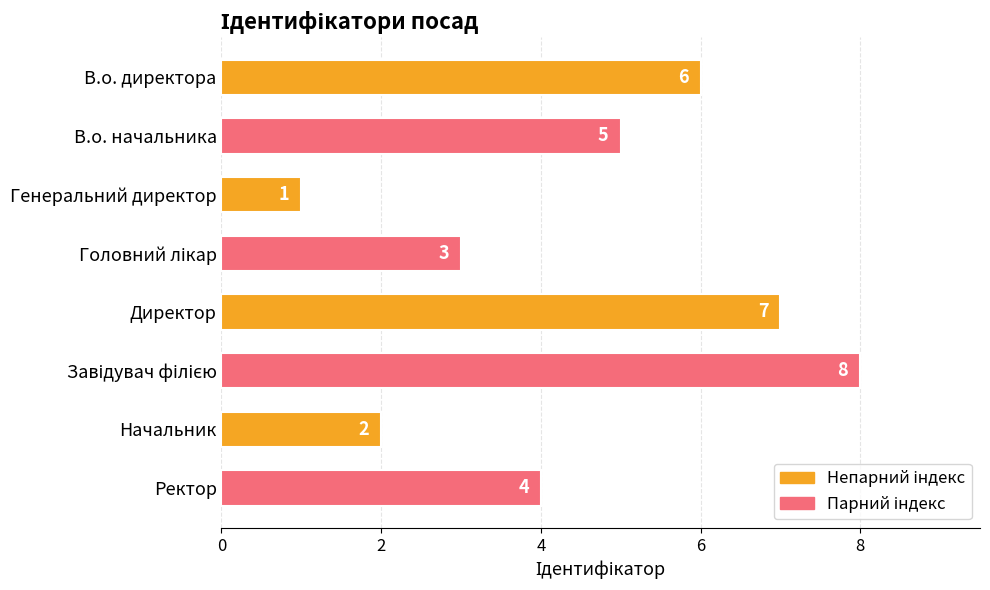

How many series are shown in this chart?

1